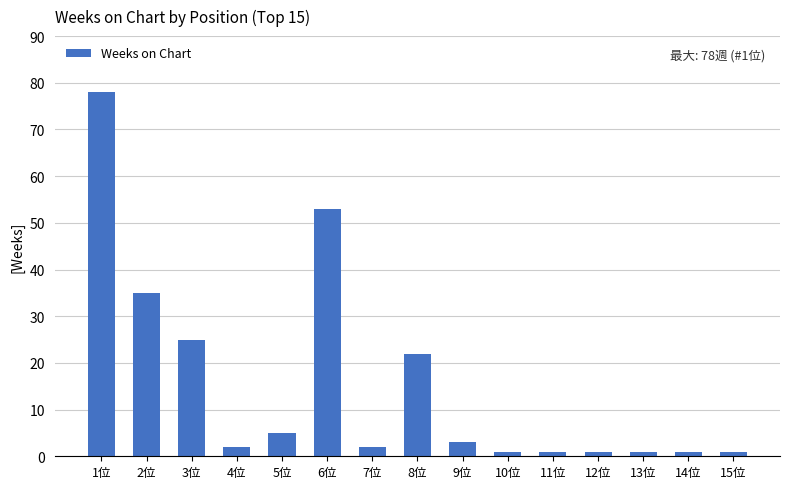

What is the difference between the second highest and second lowest values?

52